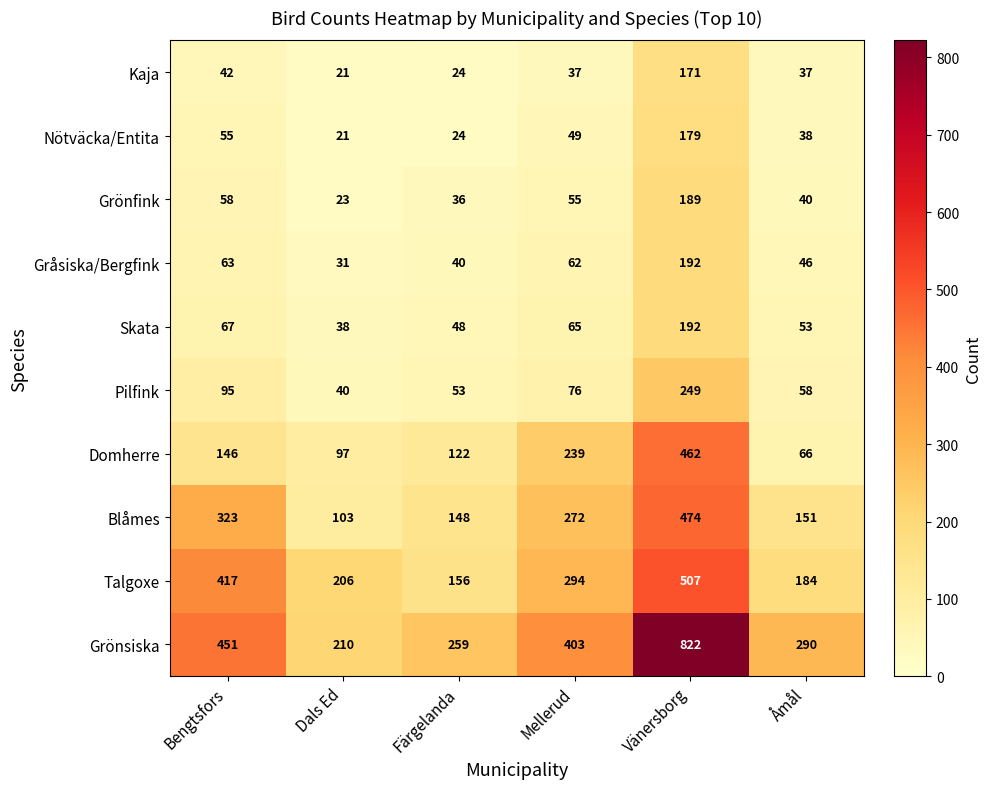

What is the maximum value shown in the chart?

822